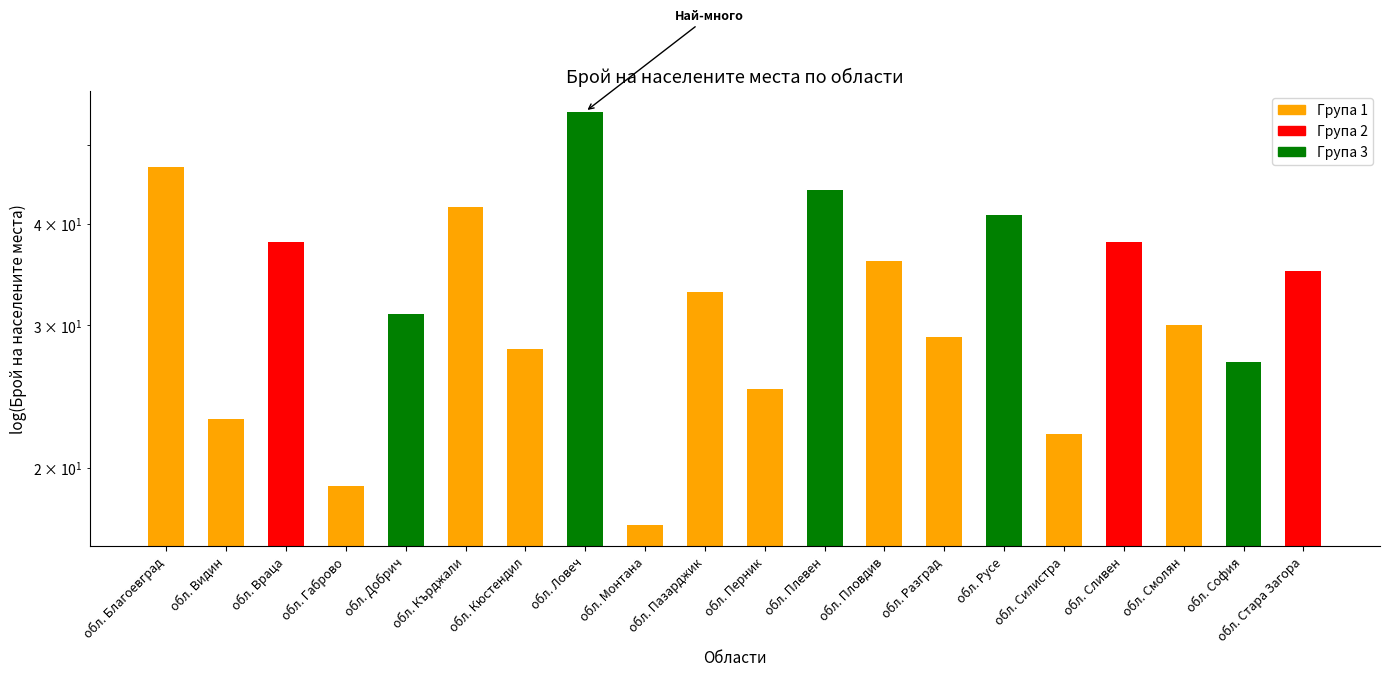

How many values exceed 33?

9